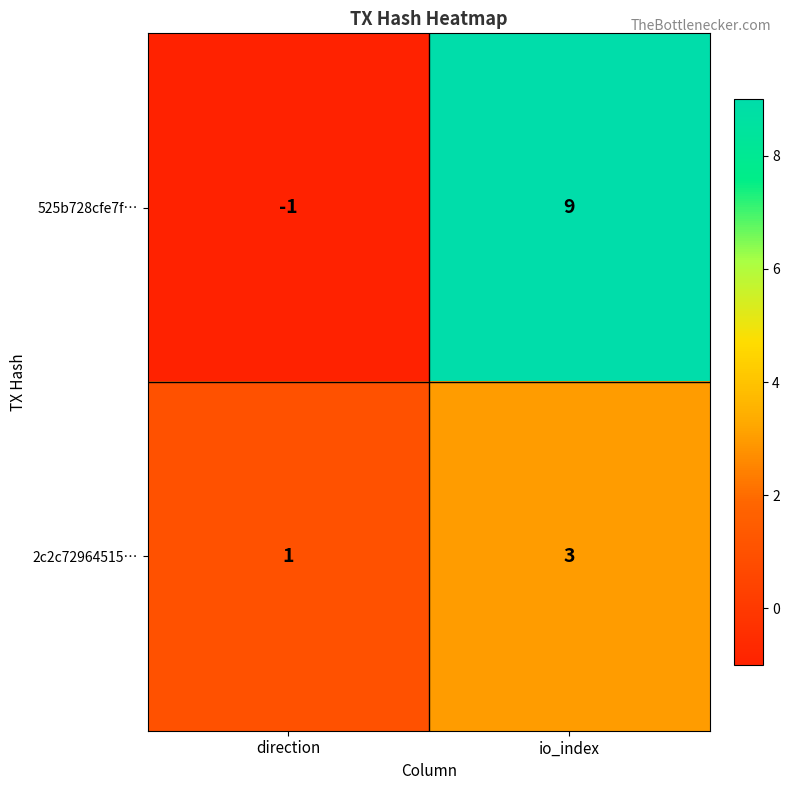

Which series changed the most between direction and io_index?

525b728cfe7f…